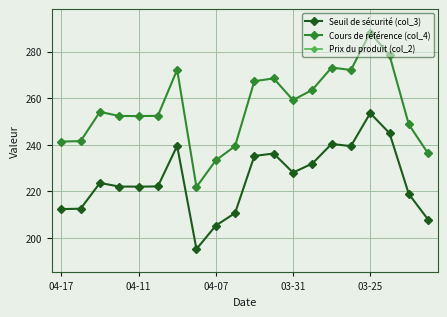

The value of Seuil de sécurité (col_3) at 03-25 is 253.6. True or false?

True